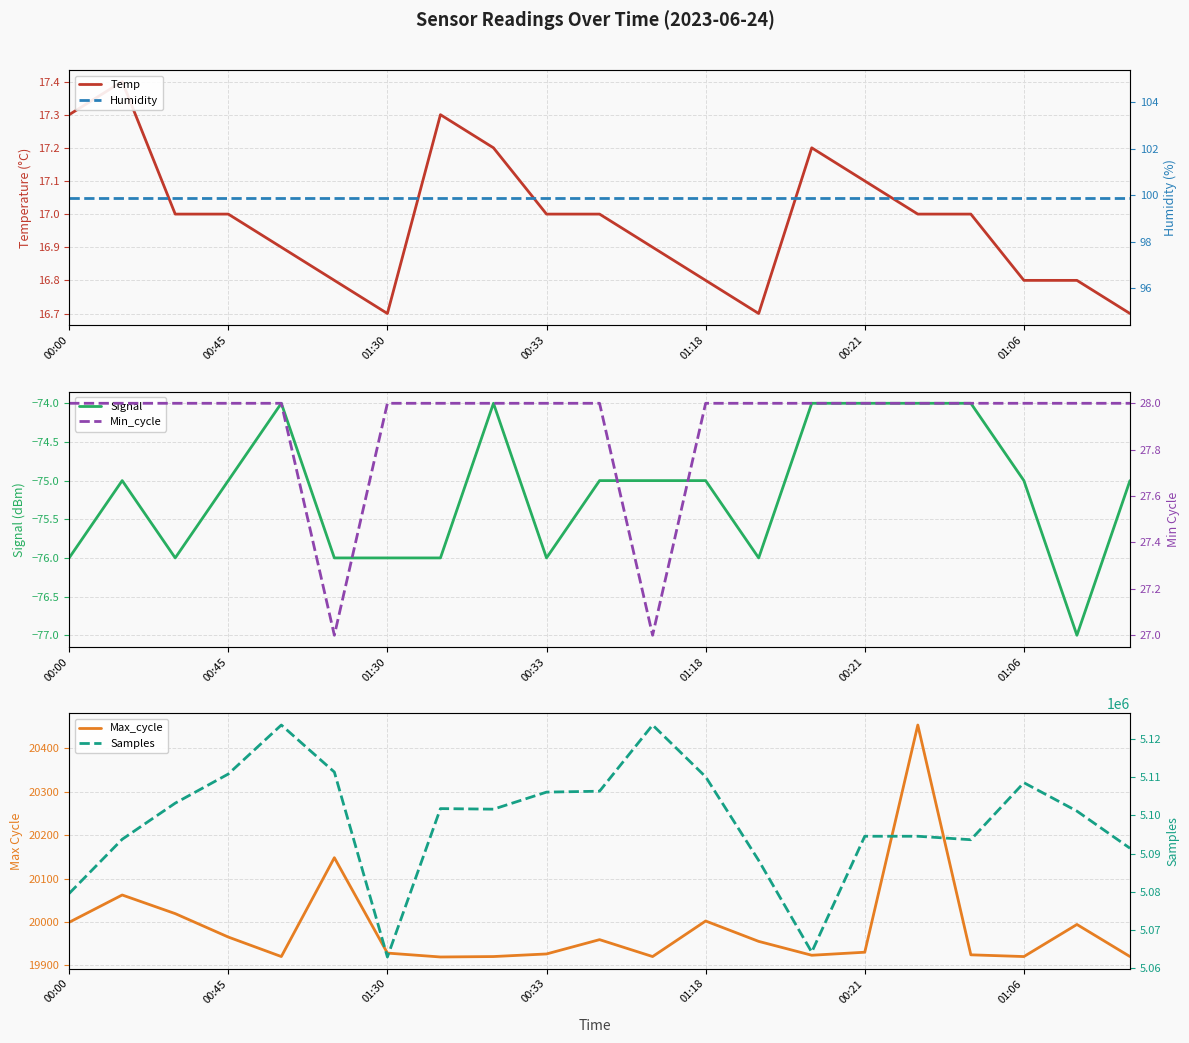

Which series changed the most between 7 and 11?

Samples